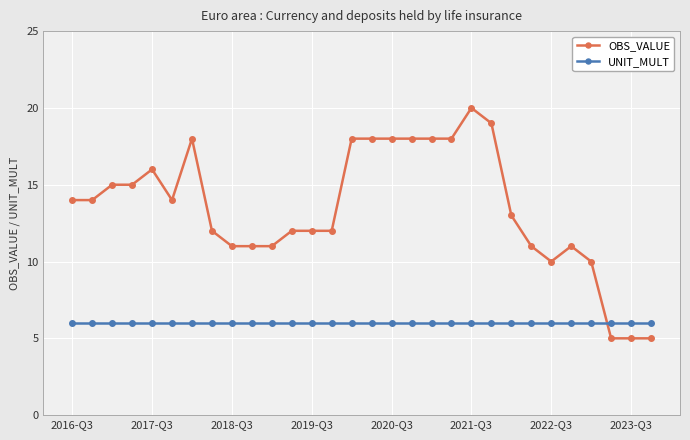

Which series has the widest spread of values?

OBS_VALUE